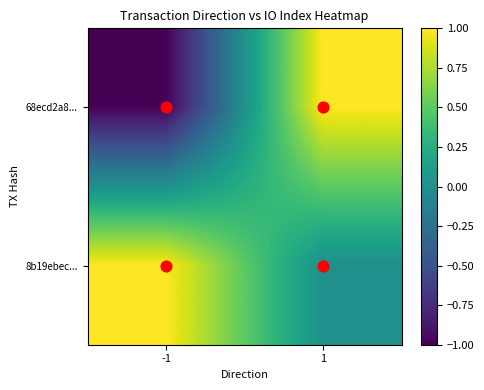

Which has a higher value, -1 or 1?

1